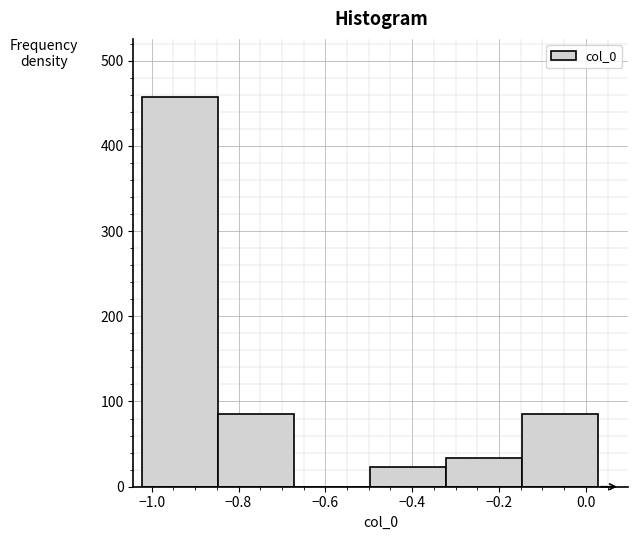

Reading left to right, list every bar in this chart as the range it spans on the x-axis followed by its height. Neither the bar edges nor the heights are printed on the chart, so give them approximately, as read against the axes.

-1.02 to -0.84: 460
-0.84 to -0.68: 90
-0.68 to -0.50: 0
-0.50 to -0.32: 20
-0.32 to -0.14: 30
-0.14 to 0.02: 90